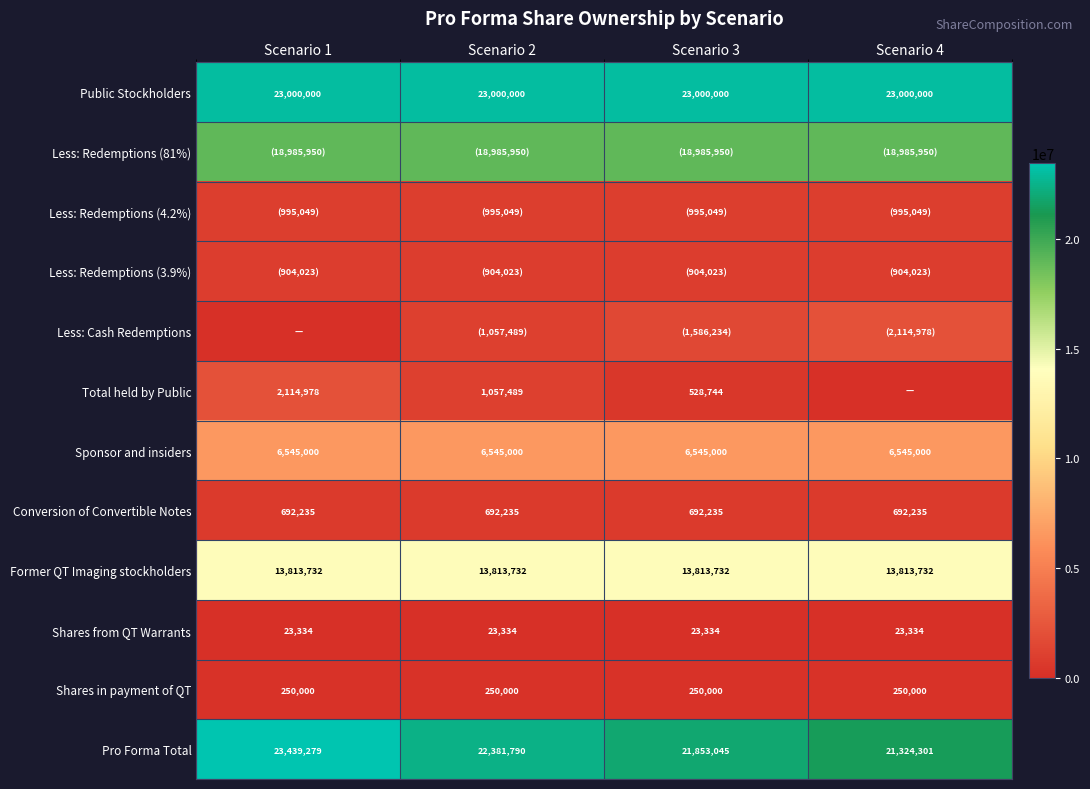

What is the sum of all Former QT Imaging stockholders values?

55254928